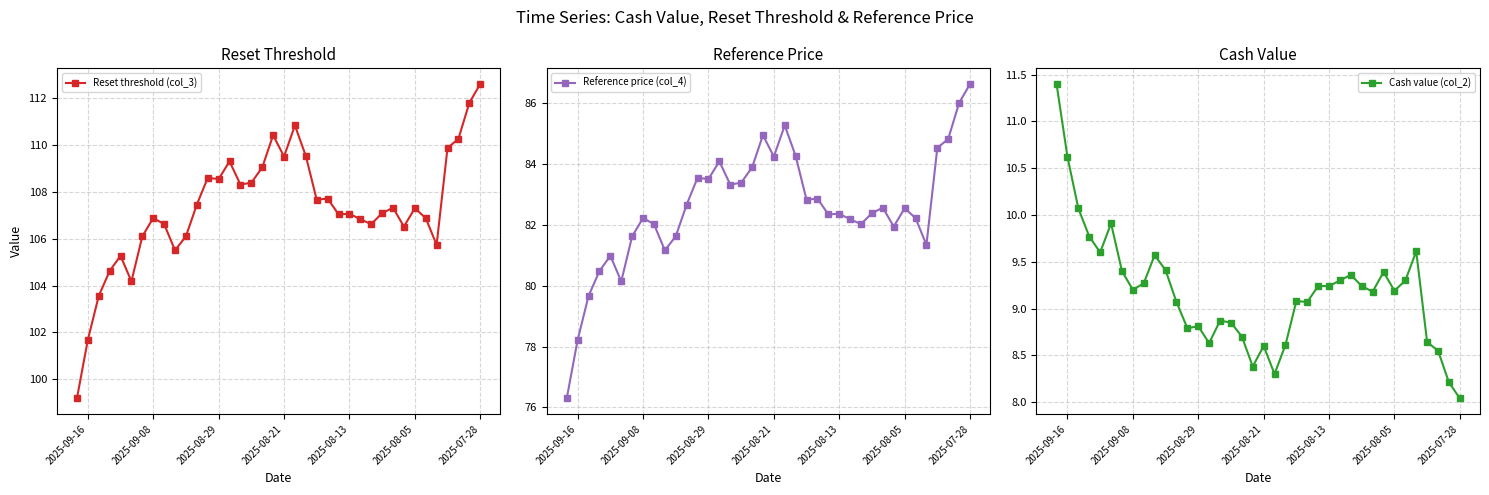

True or false: Reset threshold (col_3) and Reference price (col_4) intersect in this chart.

False